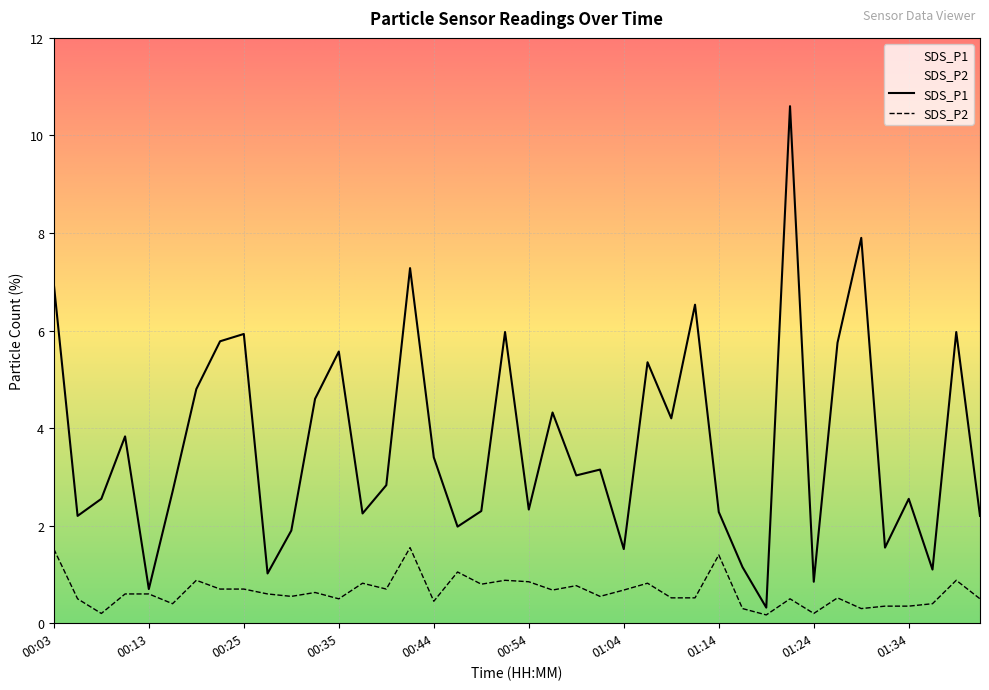

What is the highest value of the SDS_P1 series?

10.6